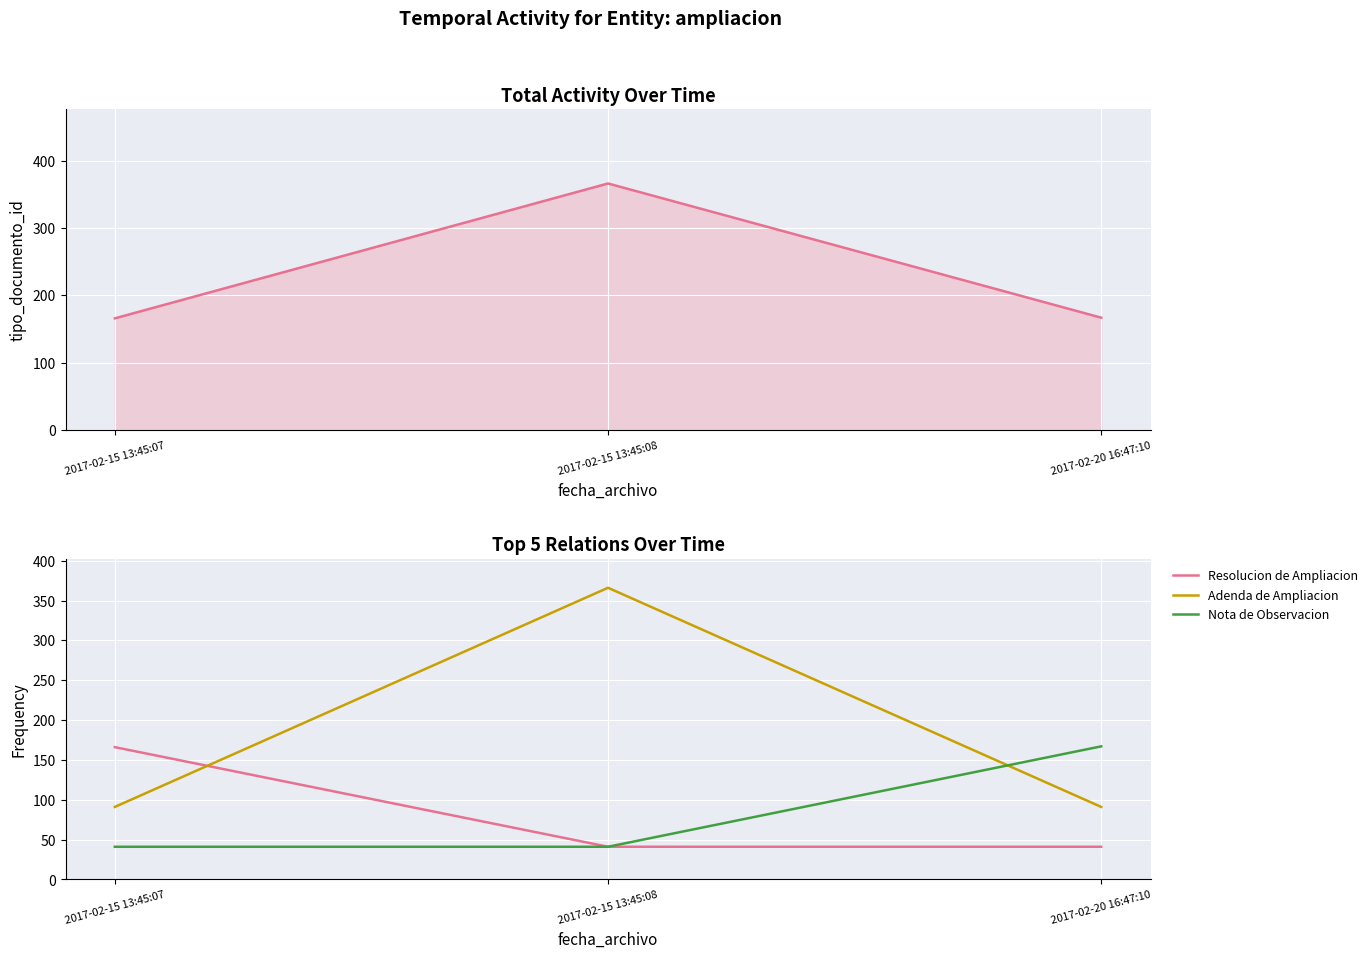

What is the label of the 2nd point from the left?

2017-02-15 13:45:08